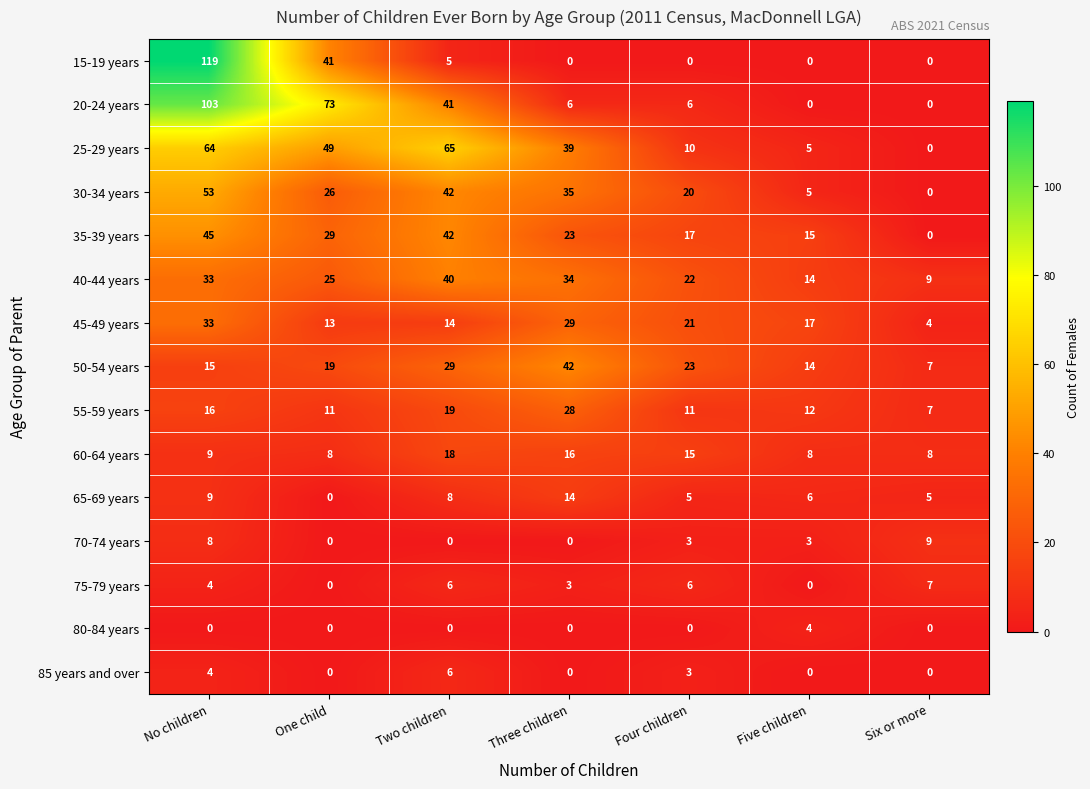

What value does the 55-59 years series have at Three children?

28